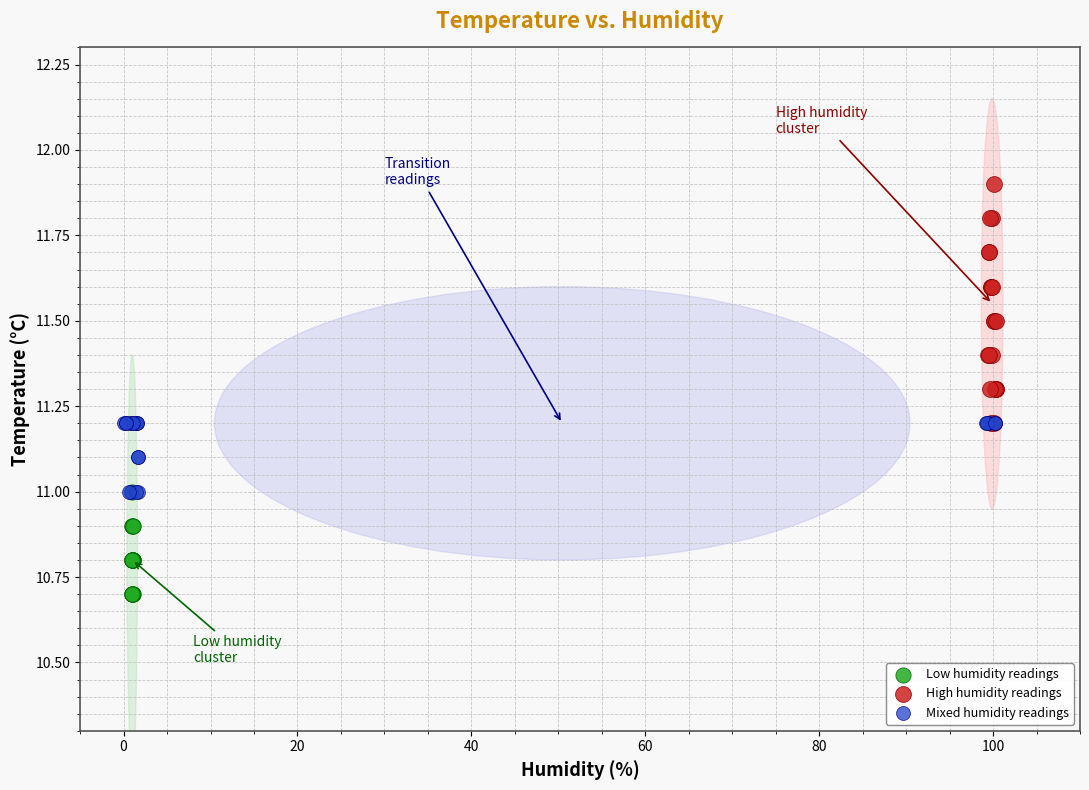

Which series has the largest Y range (max minus min)?

High humidity readings